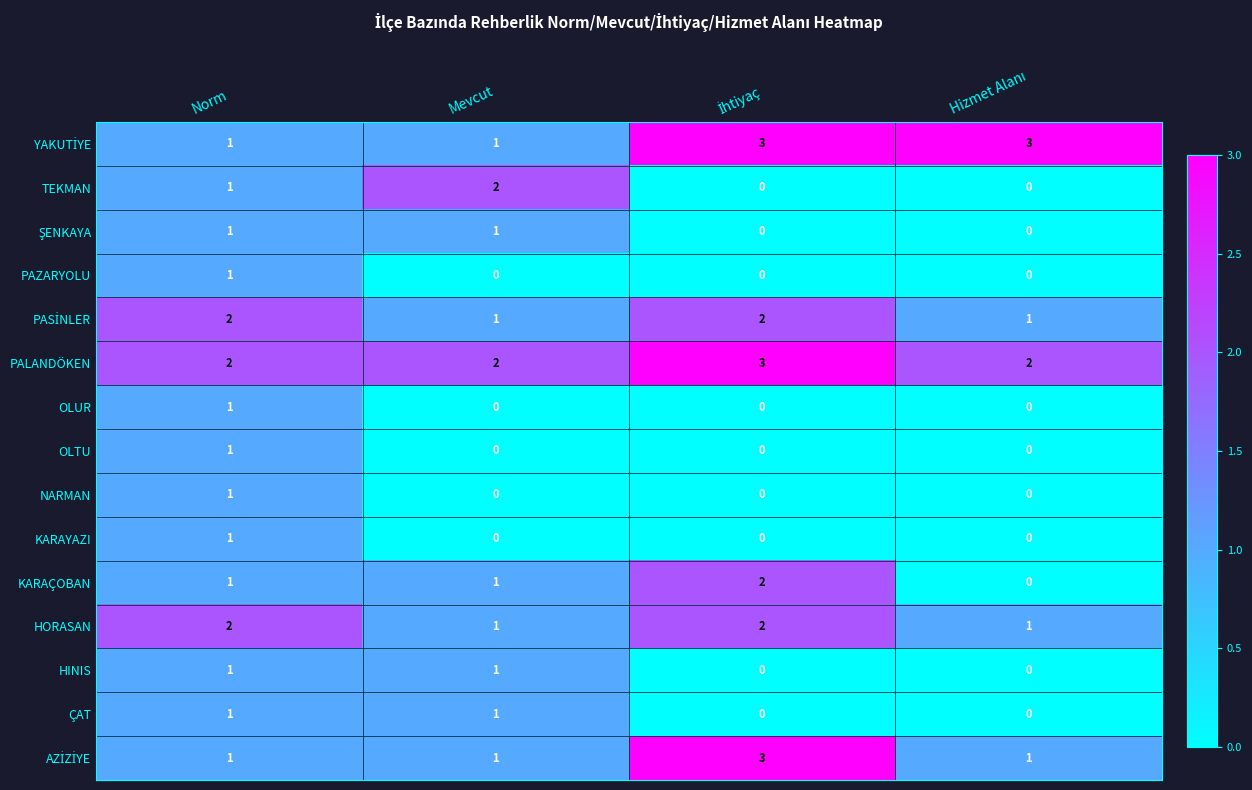

At which category is the sum across all series the highest?

Norm